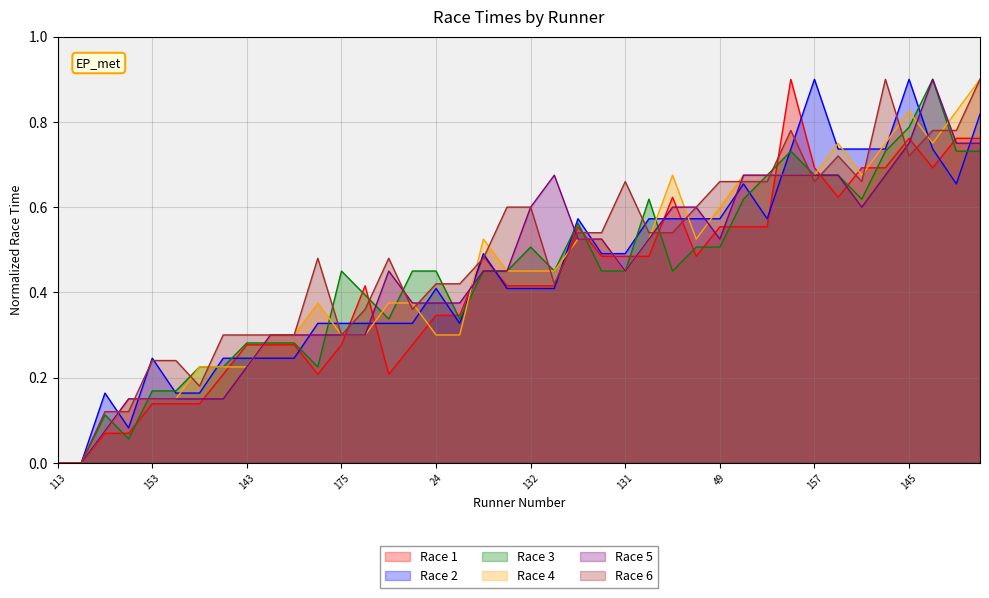

What is the highest value of the Race 5 series?

0.9